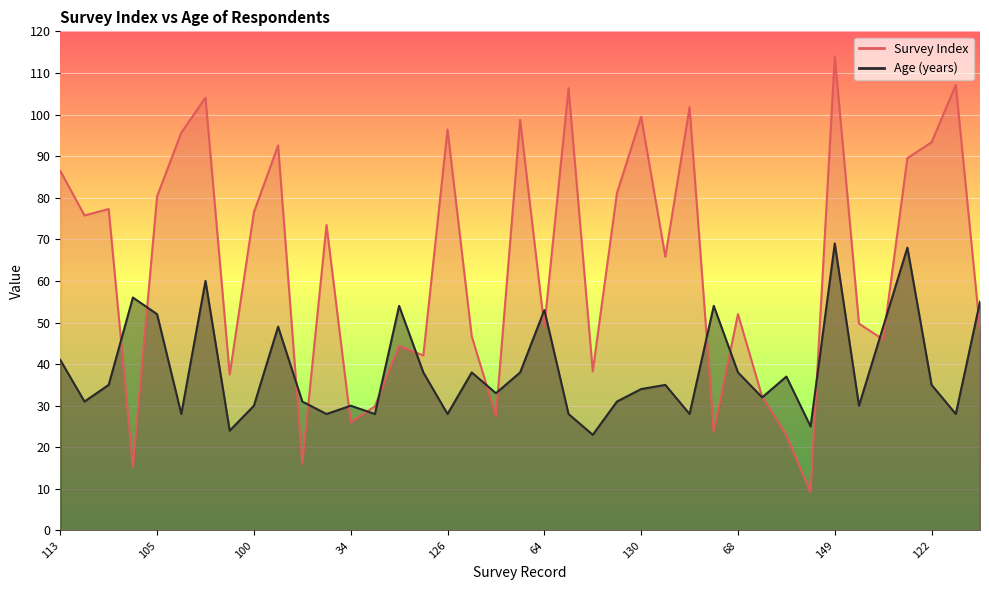

What is the difference between the second highest and minimum values in the Survey Index series?

97.9